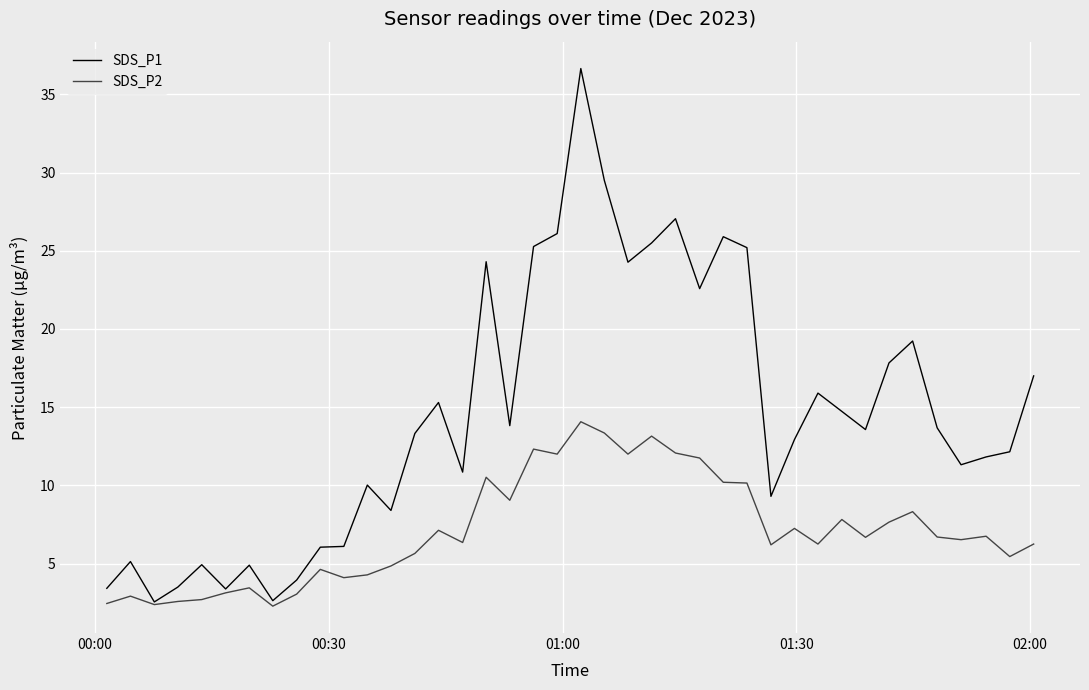

List the series in order of their peak value, highest first.

SDS_P1, SDS_P2